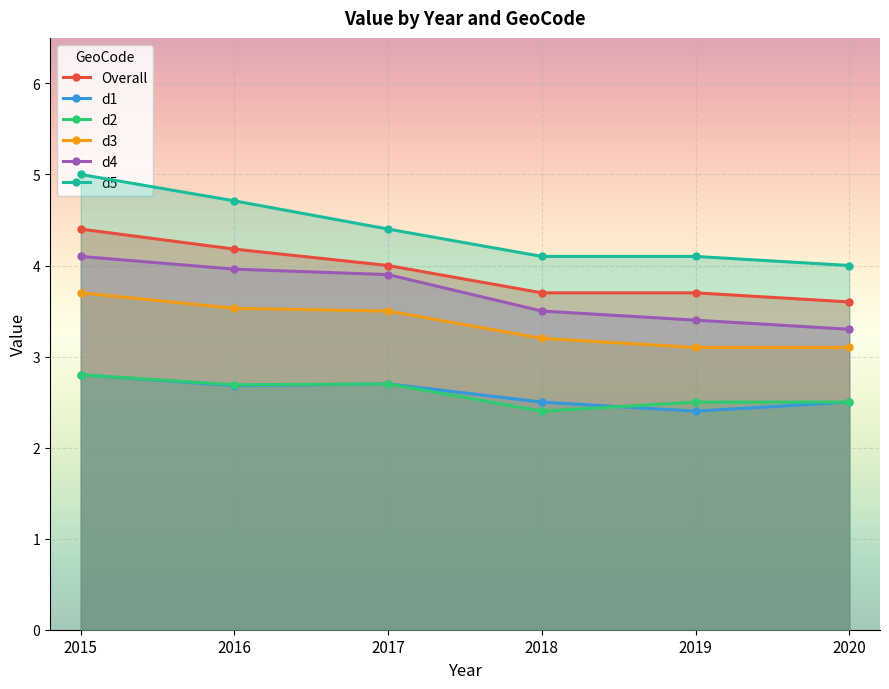

Is the value of d3 at 2016 greater than the value of d4 at 2016?

No